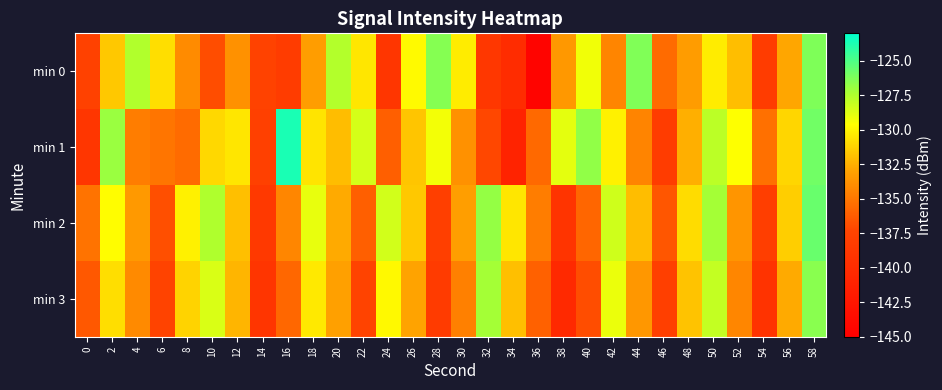

What is the minimum value shown in the chart?

-144.4